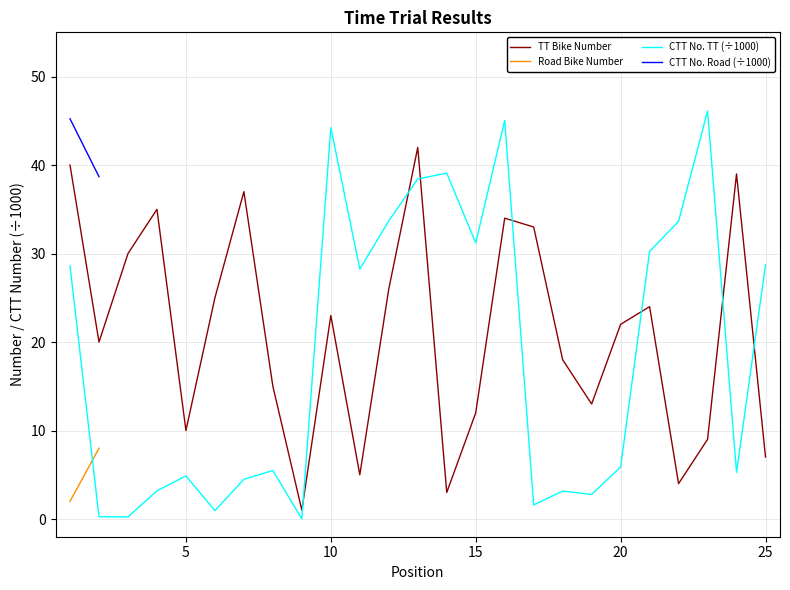

After their last crossing, which series has the higher values: TT Bike Number or CTT No. TT (÷1000)?

CTT No. TT (÷1000)